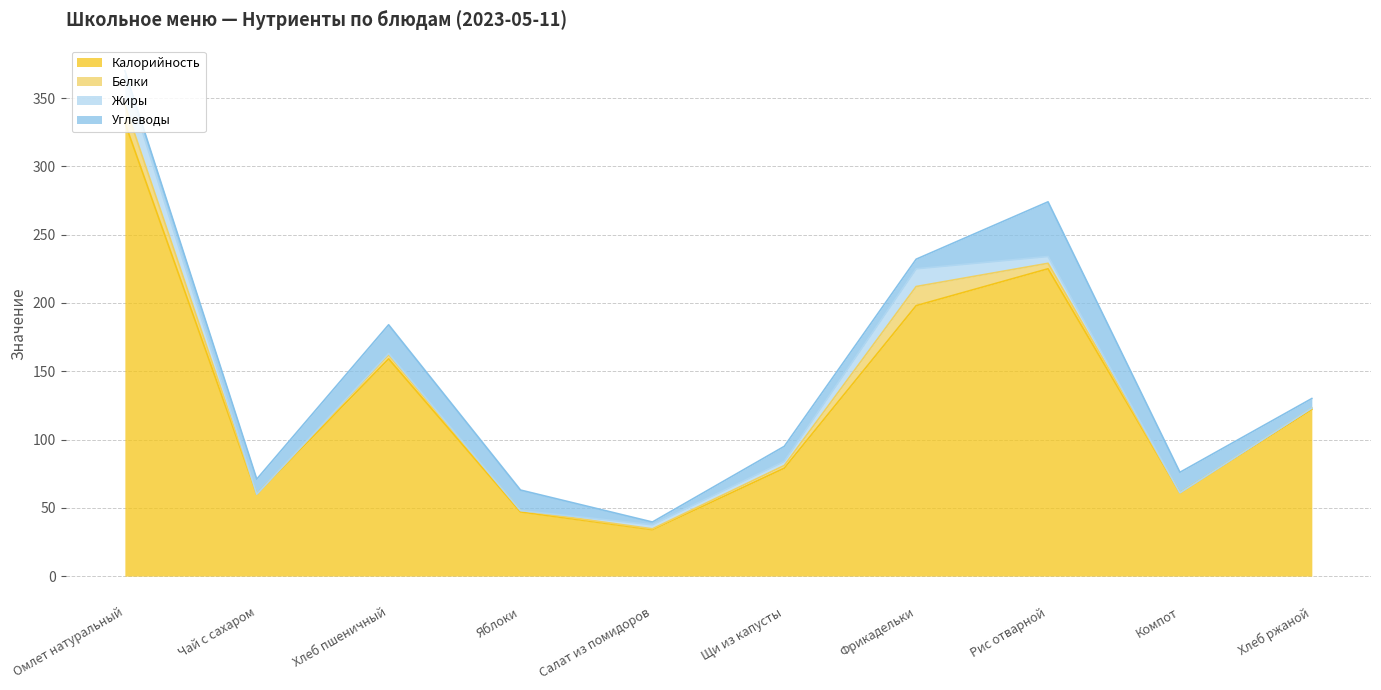

How many values in the Калорийность series are below 122?

5